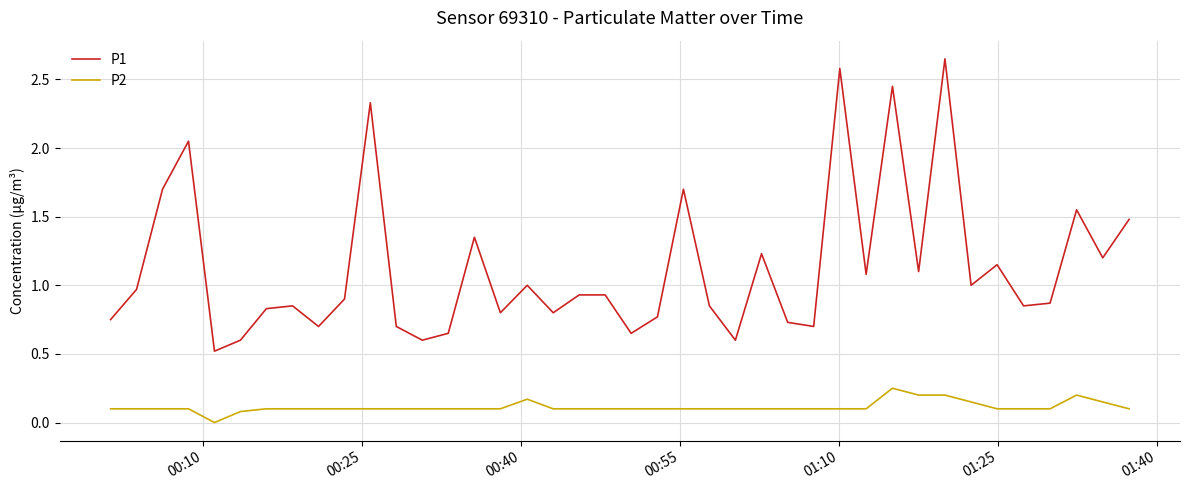

What is the difference between the maximum and minimum values in the P1 series?

2.1